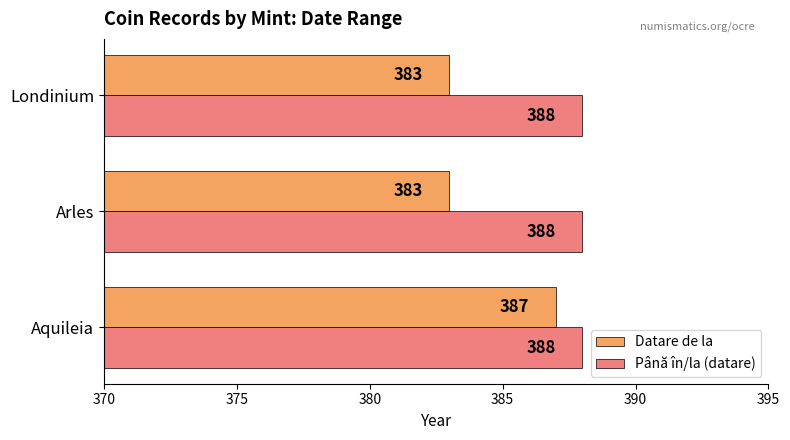

Is it true that Datare de la equals 244 at Arles?

False